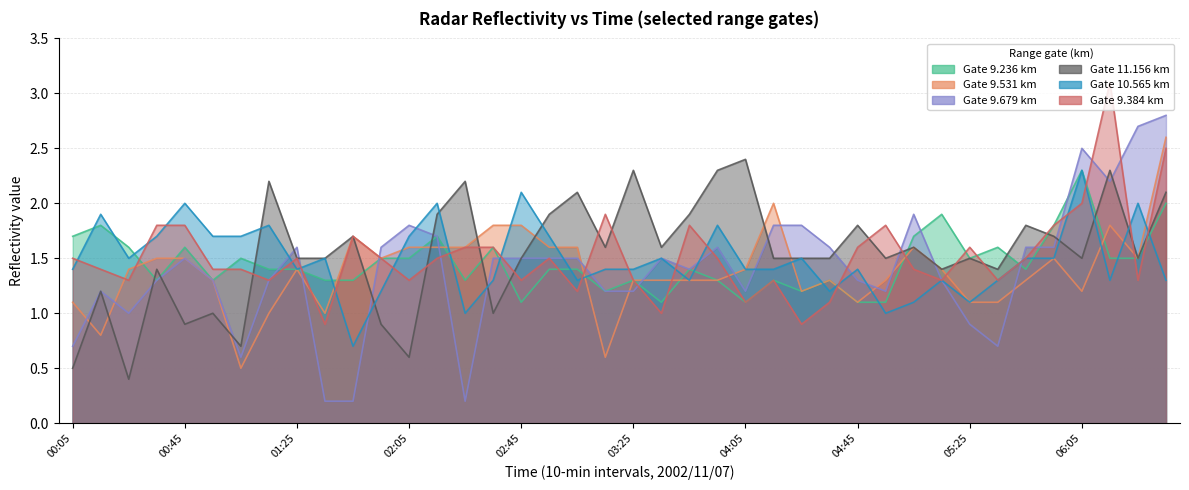

Reading left to right, list all the values displayed in this chart.

9.236: 1.7	1.8	1.6	1.3	1.6	1.3	1.5	1.4	1.4	1.3	1.3	1.5	1.5	1.7	1.3	1.6	1.1	1.4	1.4	1.2	1.3	1.1	1.4	1.3	1.1	1.3	1.2	1.3	1.1	1.1	1.7	1.9	1.5	1.6	1.4	1.8	2.3	1.5	1.5	2.0
9.531: 1.1	0.8	1.4	1.5	1.5	1.3	0.5	1.0	1.4	1.0	1.7	1.5	1.6	1.6	1.6	1.8	1.8	1.6	1.6	0.6	1.3	1.3	1.3	1.3	1.4	2.0	1.2	1.3	1.1	1.3	1.6	1.4	1.1	1.1	1.3	1.5	1.2	1.8	1.5	2.6
9.679: 0.7	1.2	1.0	1.3	1.5	1.3	0.6	1.3	1.6	0.2	0.2	1.6	1.8	1.7	0.2	1.5	1.5	1.5	1.5	1.2	1.2	1.5	1.4	1.6	1.2	1.8	1.8	1.6	1.3	1.2	1.9	1.3	0.9	0.7	1.6	1.6	2.5	2.2	2.7	2.8
11.156: 0.5	1.2	0.4	1.4	0.9	1.0	0.7	2.2	1.5	1.5	1.7	0.9	0.6	1.9	2.2	1.0	1.5	1.9	2.1	1.6	2.3	1.6	1.9	2.3	2.4	1.5	1.5	1.5	1.8	1.5	1.6	1.4	1.5	1.4	1.8	1.7	1.5	2.3	1.5	2.1
10.565: 1.4	1.9	1.5	1.7	2.0	1.7	1.7	1.8	1.4	1.5	0.7	1.2	1.7	2.0	1.0	1.3	2.1	1.7	1.3	1.4	1.4	1.5	1.3	1.8	1.4	1.4	1.5	1.2	1.4	1.0	1.1	1.3	1.1	1.3	1.5	1.5	2.3	1.3	2.0	1.3
9.384: 1.5	1.4	1.3	1.8	1.8	1.4	1.4	1.3	1.5	0.9	1.7	1.5	1.3	1.5	1.6	1.6	1.3	1.5	1.2	1.9	1.3	1.0	1.8	1.5	1.1	1.3	0.9	1.1	1.6	1.8	1.4	1.3	1.6	1.3	1.5	1.8	2.0	3.1	1.3	2.5